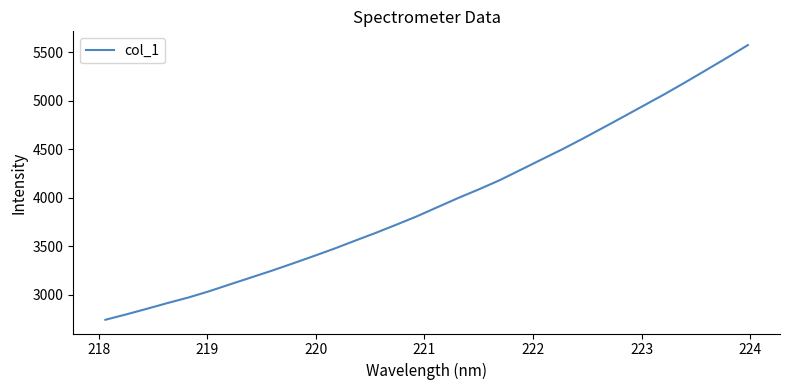

How many values are below 3902?

16